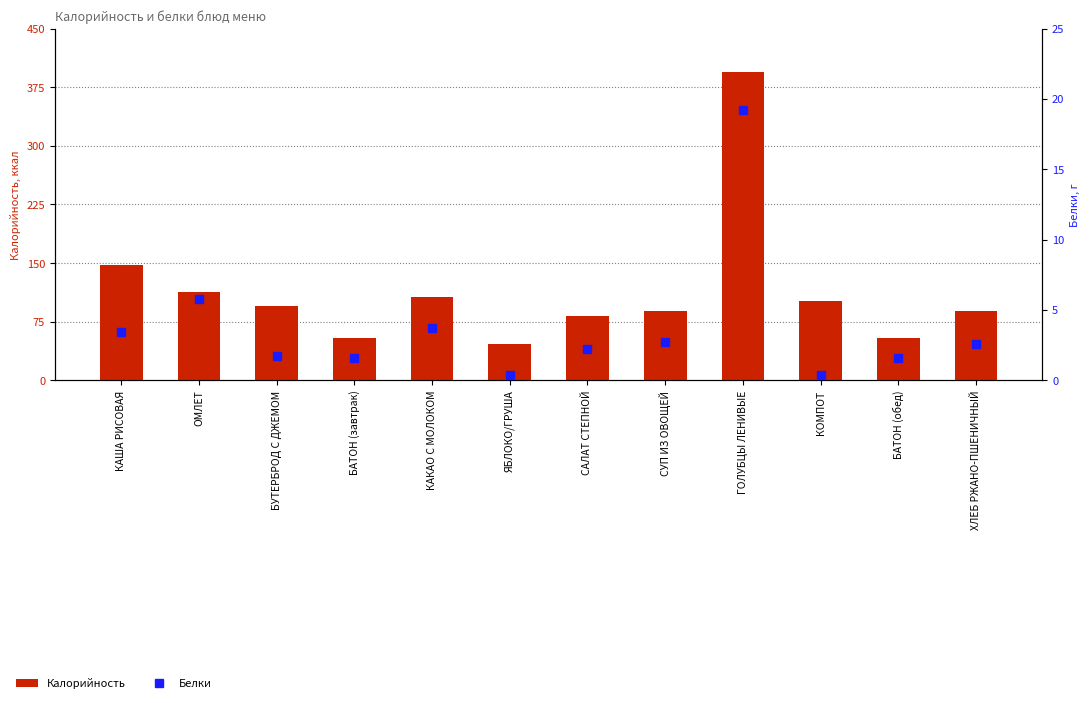

Rank the series by their maximum value, from highest to lowest.

Калорийность, Белки